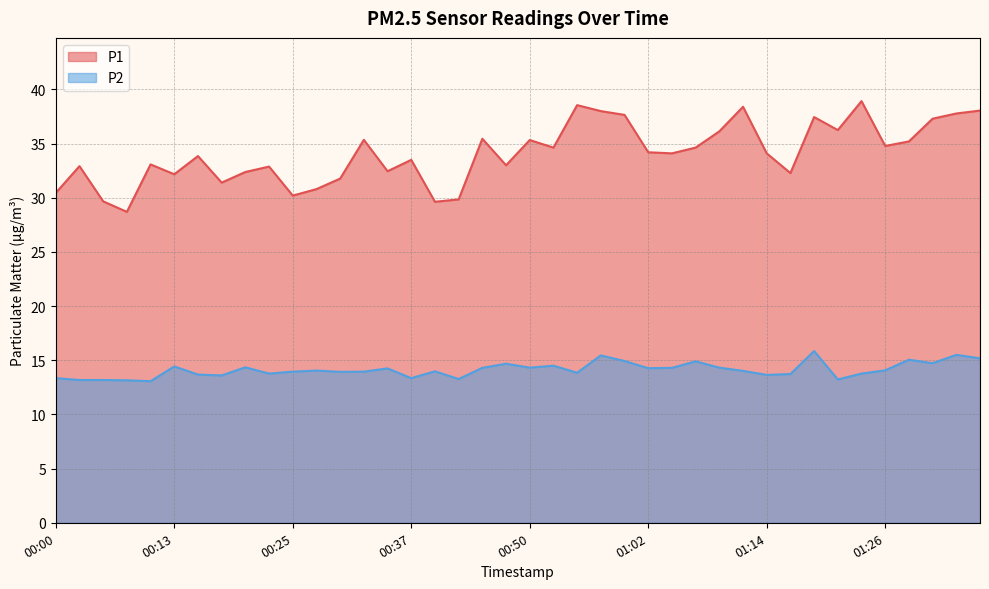

What is the minimum value for P2?

13.1